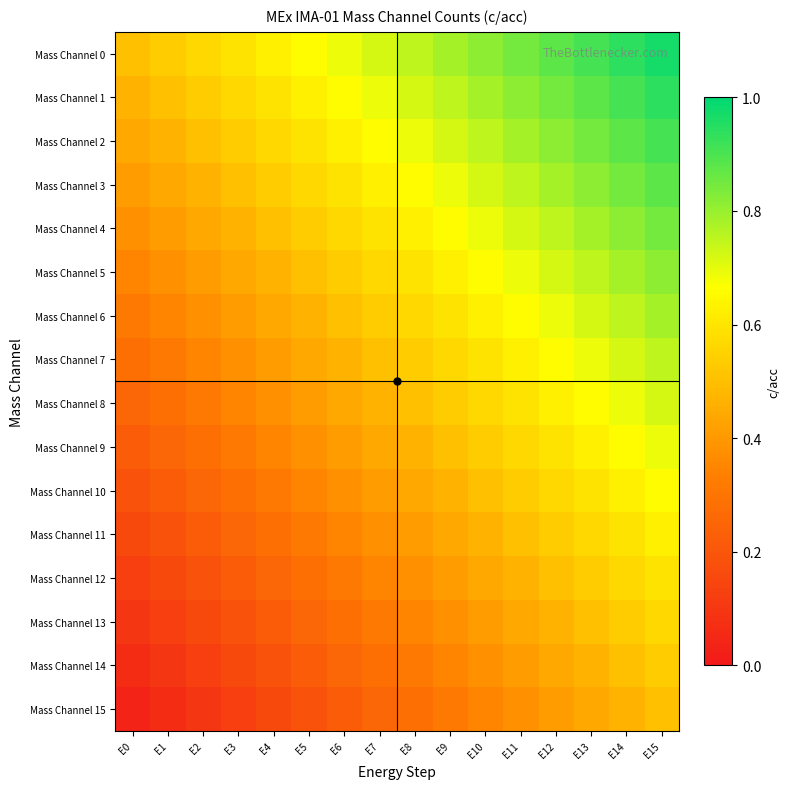

What is the maximum value shown in the chart?

1.0